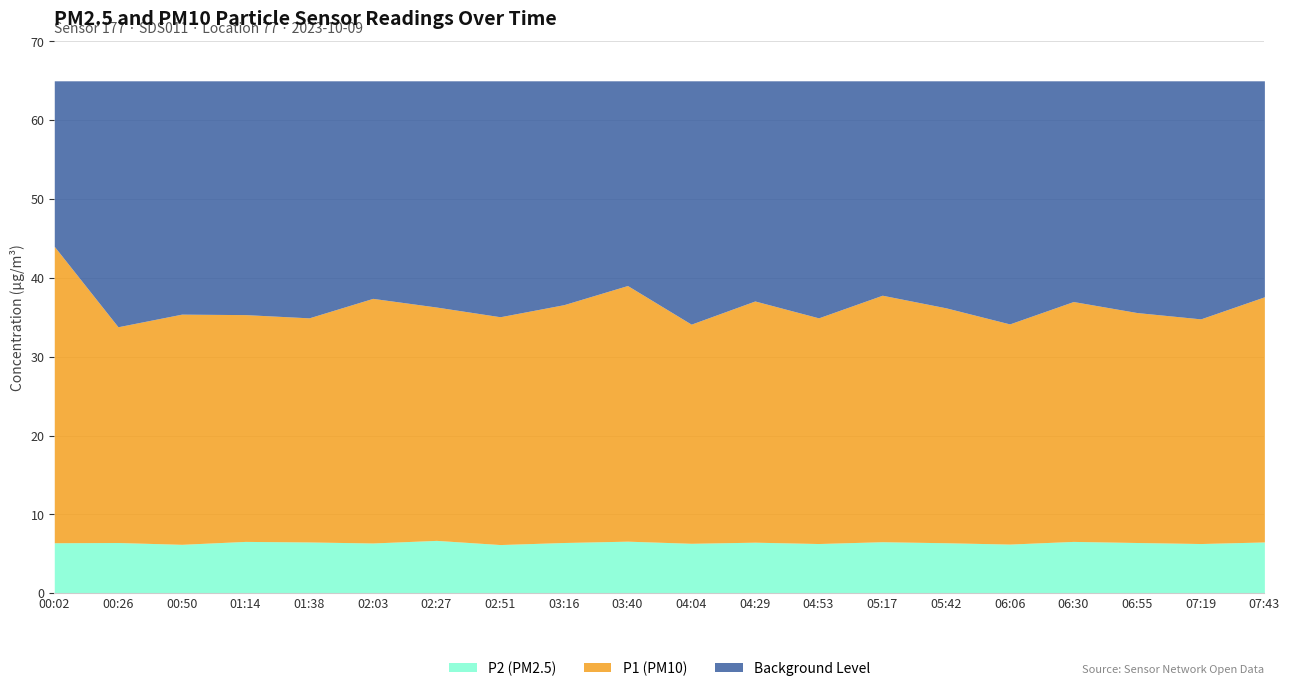

The P2 series shows 6.6 at 06:30. True or false?

True